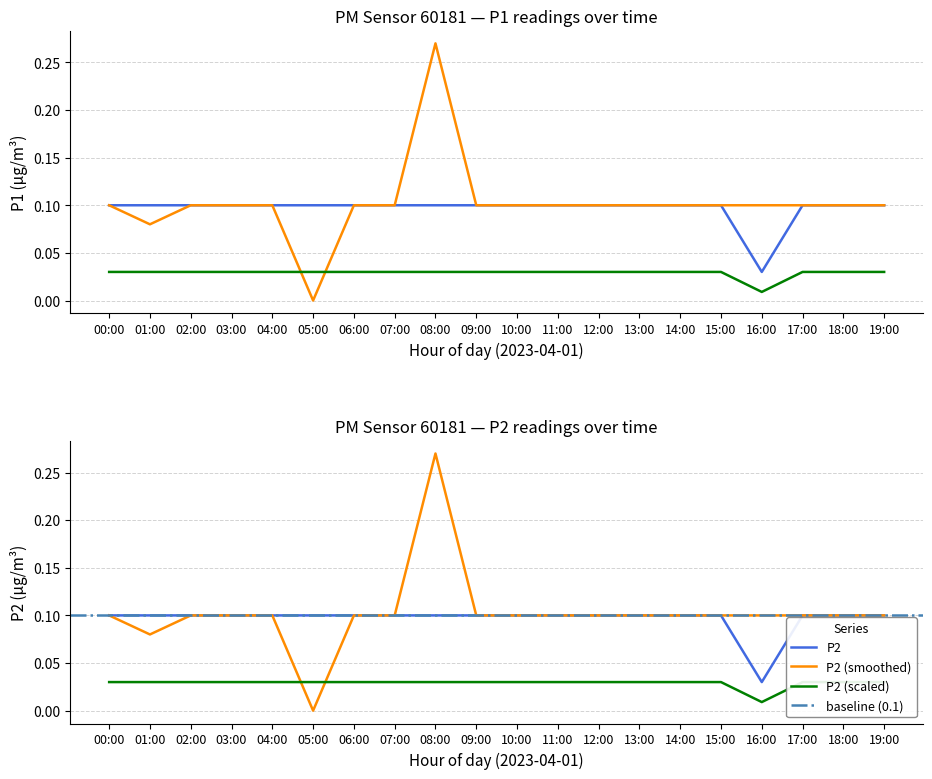

Which category has the lowest value in the P2 series?

16:00